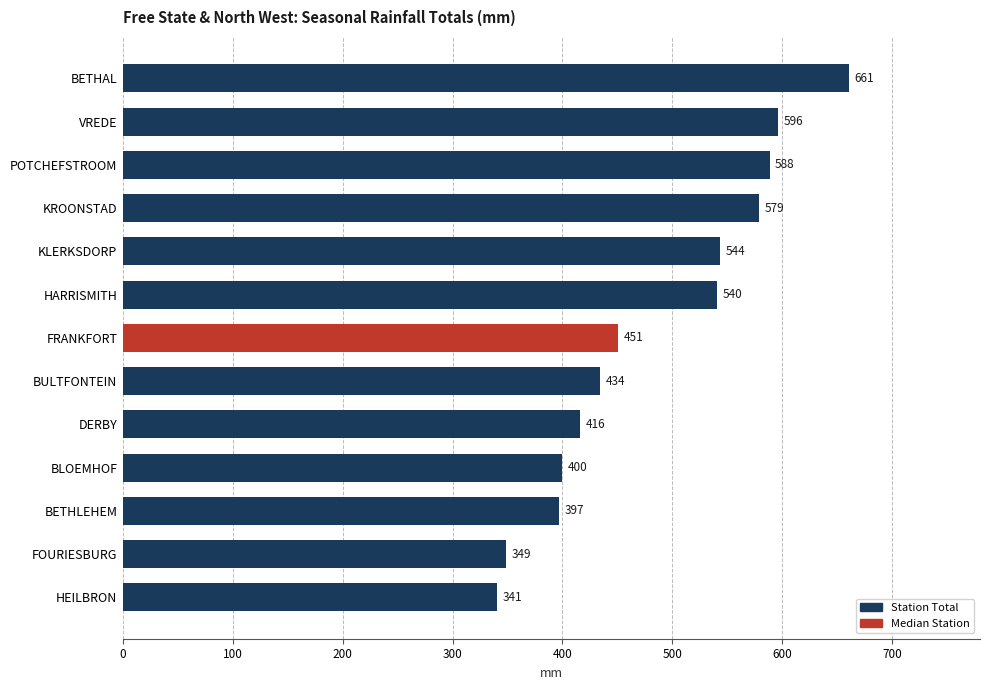

Which category has the highest value across all series?

BETHAL